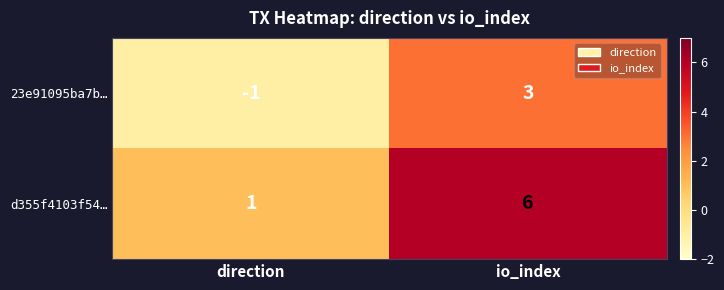

What is the difference between the d355f4103f54… values at direction and io_index?

5